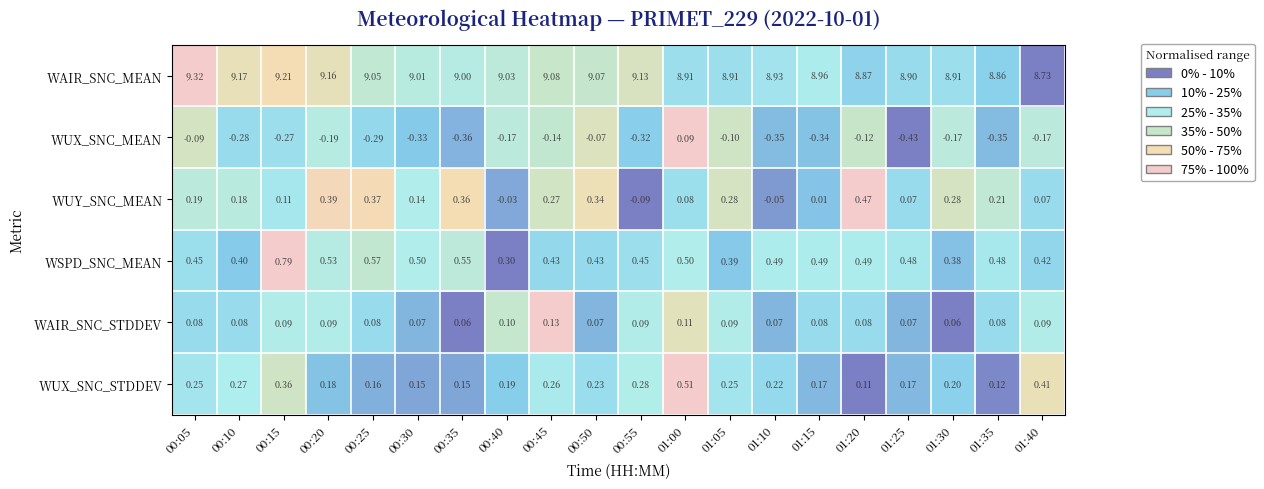

How many data points does each series have?

20